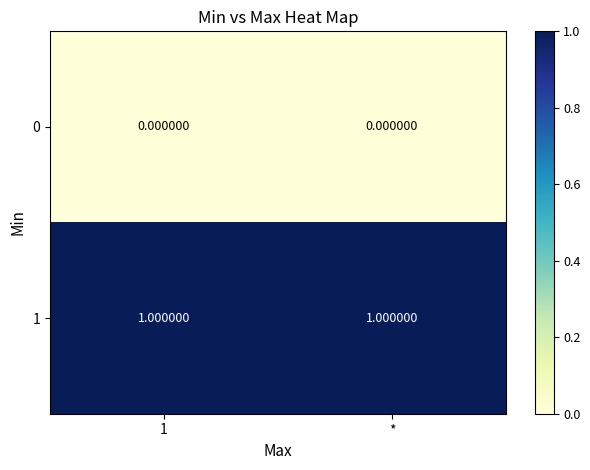

List the series in order of their peak value, highest first.

1, 0